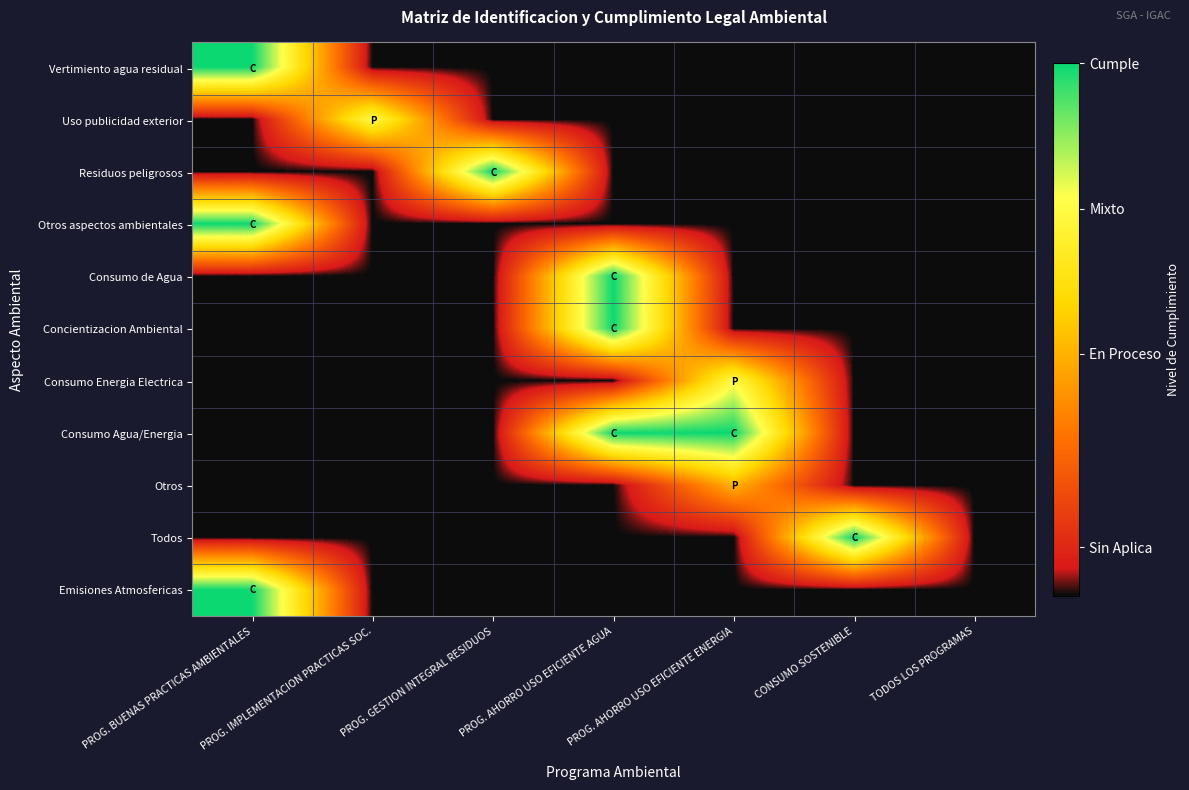

Rank the series by their maximum value, from highest to lowest.

Vertimiento agua residual, Residuos peligrosos, Otros aspectos ambientales, Consumo de Agua, Concientizacion Ambiental, Consumo Agua/Energia, Todos, Emisiones Atmosfericas, Uso publicidad exterior, Consumo Energia Electrica, Otros